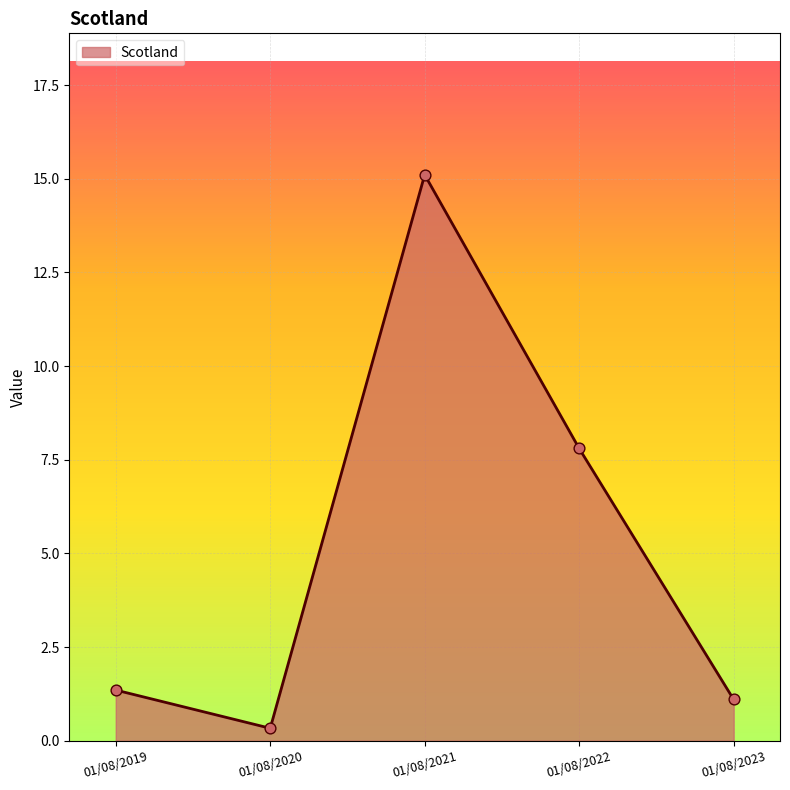

What is the change in value from 01/08/2019 to 01/08/2021?

+13.8